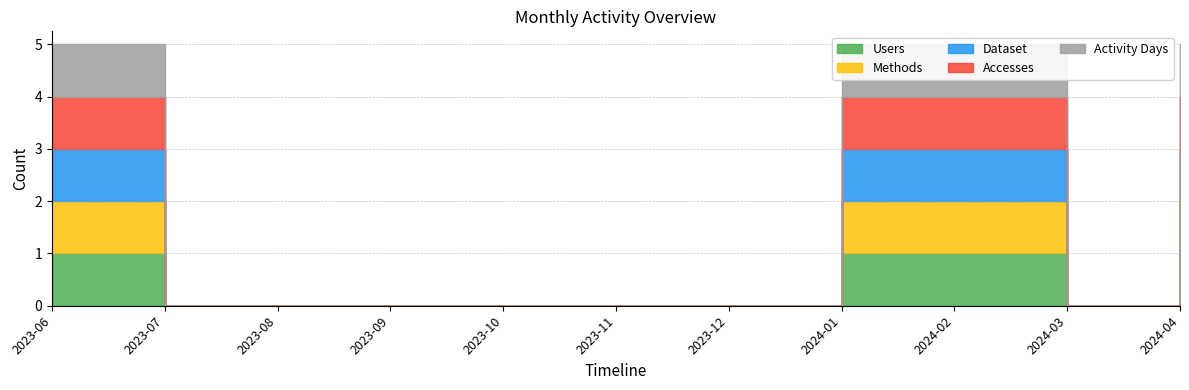

Which label corresponds to the largest value in the chart?

2023-06